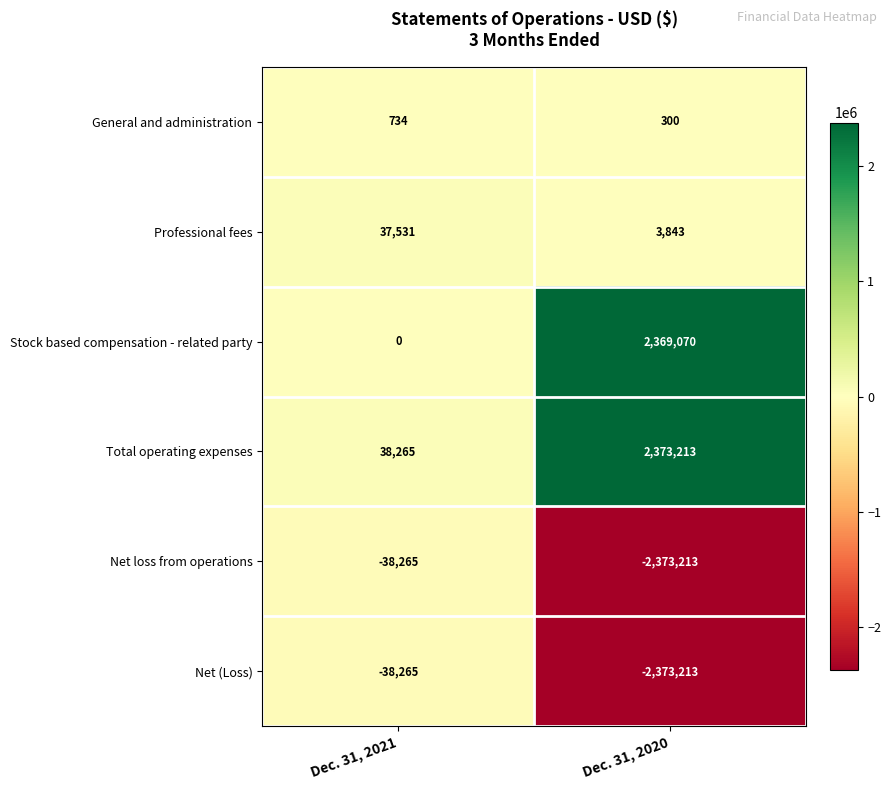

Is it true that Professional fees equals 953 at Dec. 31, 2020?

False